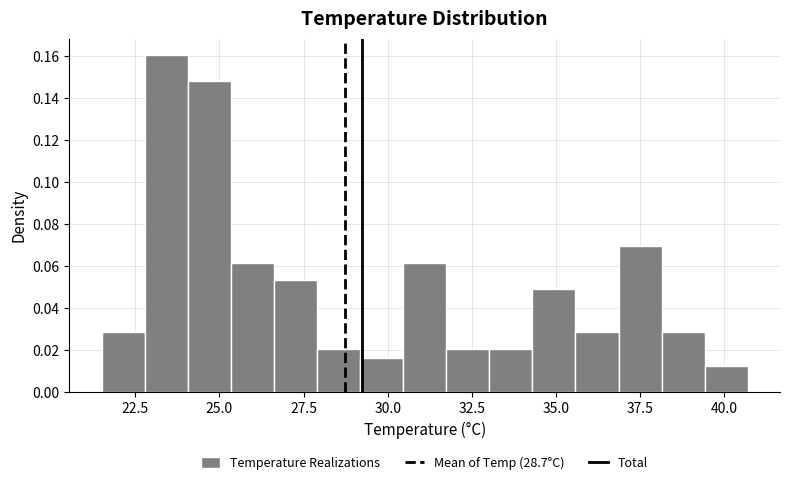

Around what value on the x-axis is the tallest bar? Give the approximate position of its centre, as read against the axis.

23.5